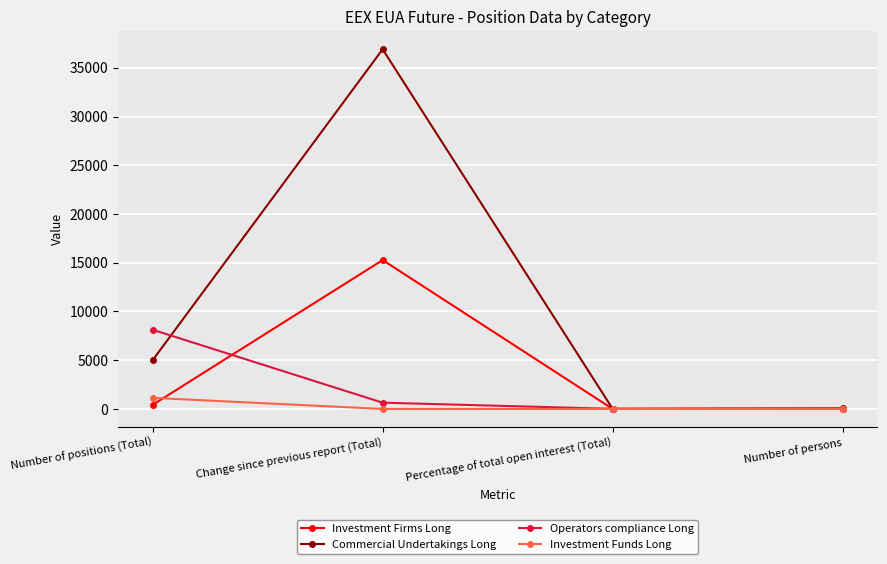

Which series has the largest total across all categories?

Commercial Undertakings Long